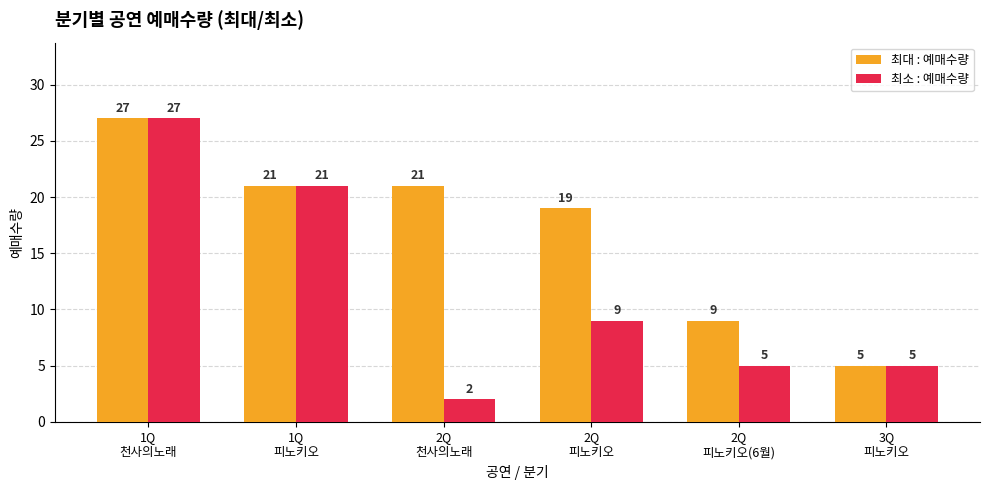

Reading left to right, transcribe all the data shown in this chart.

최대 : 예매수량: 1Q
천사의노래=27	1Q
피노키오=21	2Q
천사의노래=21	2Q
피노키오=19	2Q
피노키오(6월)=9	3Q
피노키오=5
최소 : 예매수량: 1Q
천사의노래=27	1Q
피노키오=21	2Q
천사의노래=2	2Q
피노키오=9	2Q
피노키오(6월)=5	3Q
피노키오=5